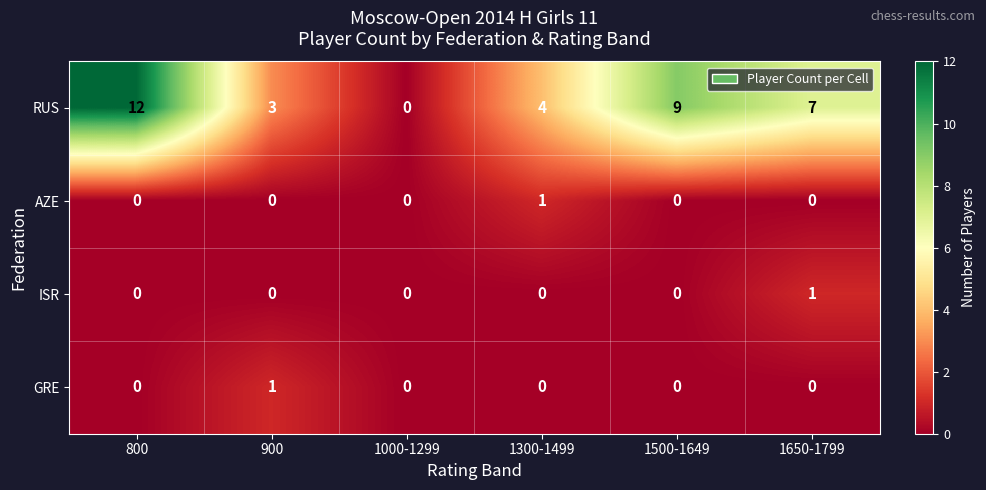

The ISR series shows -1 at 800. True or false?

False